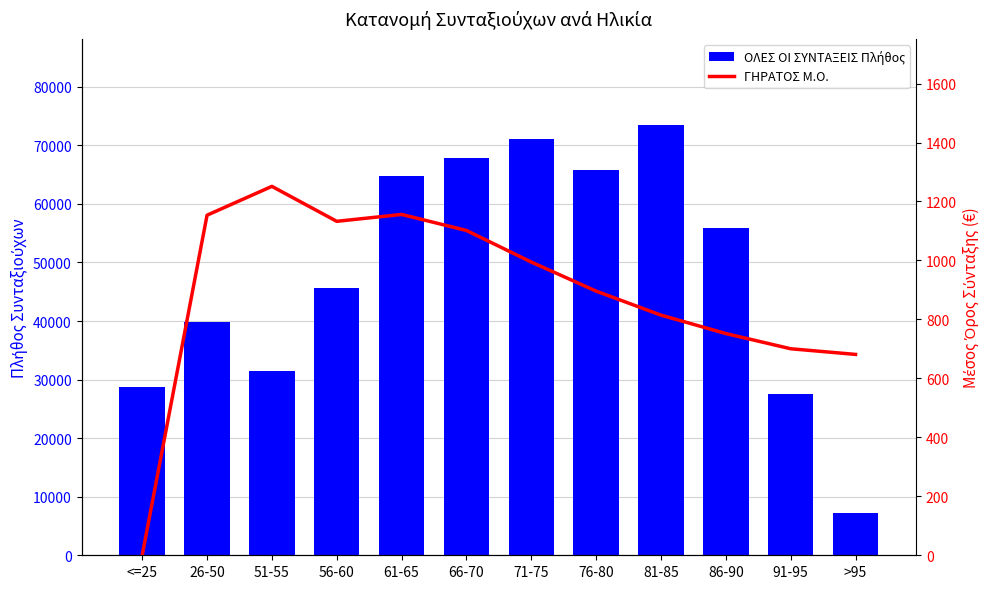

List the series in order of their peak value, highest first.

ΟΛΕΣ ΟΙ ΣΥΝΤΑΞΕΙΣ Πλήθος, ΓΗΡΑΤΟΣ Μ.Ο.